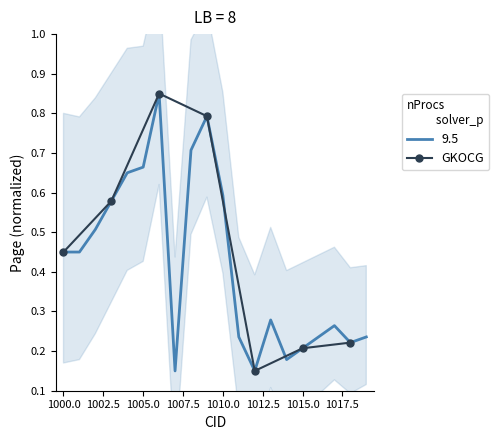

Is it true that the value at 1005.0 is 0.5?

False